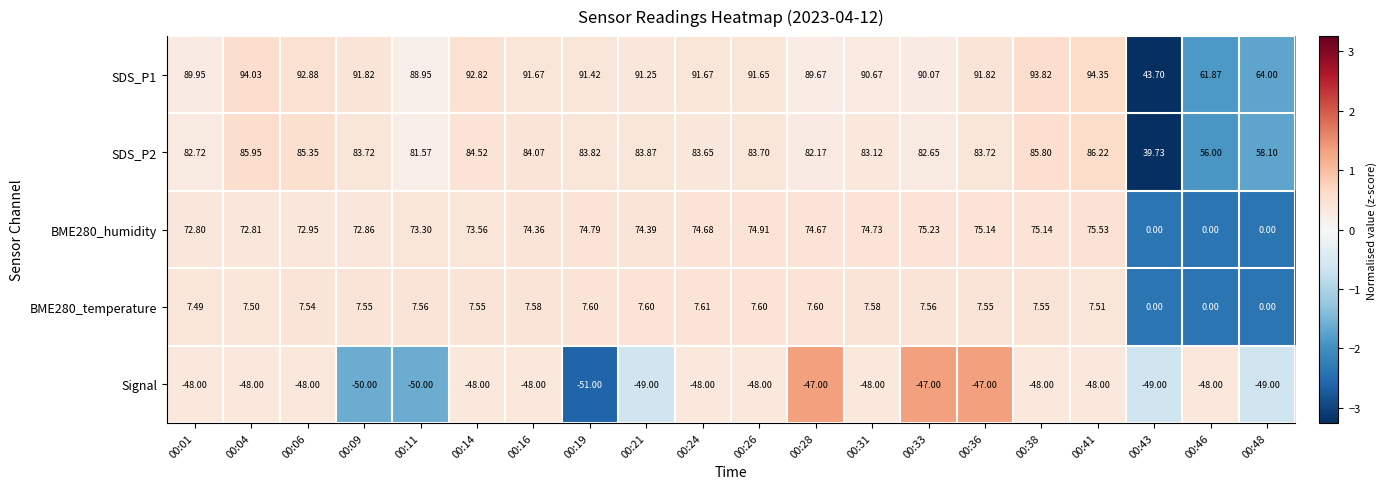

How many categories are shown in the chart?

20